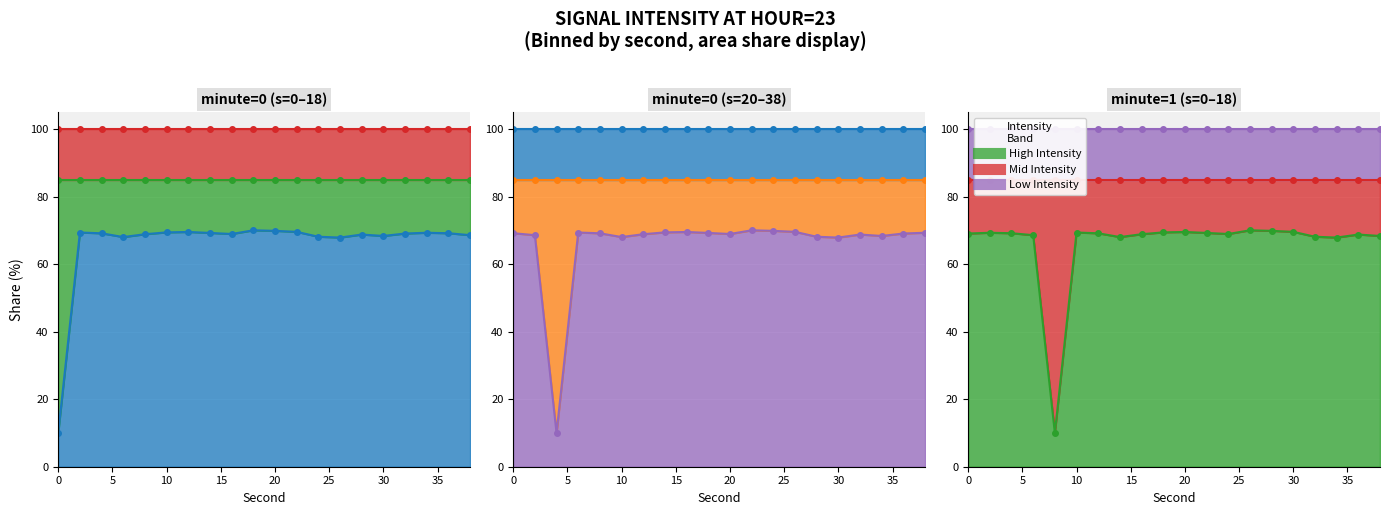

What is the sum of the values at 10 and 10?

138.9